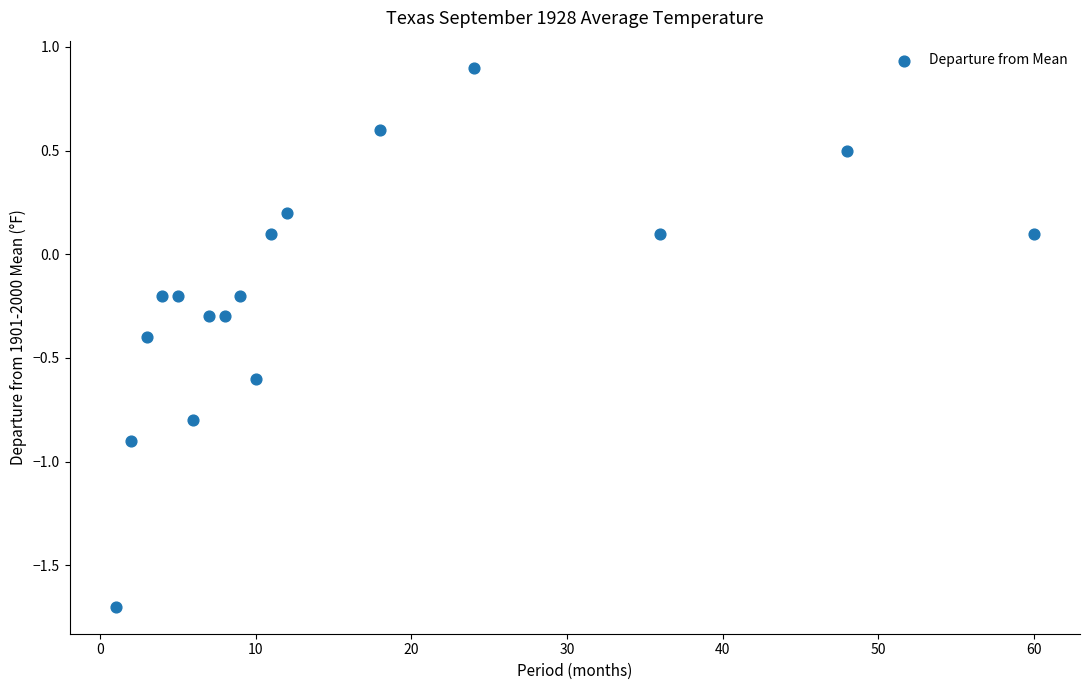

What is the range of X values (max minus min)?

59.0